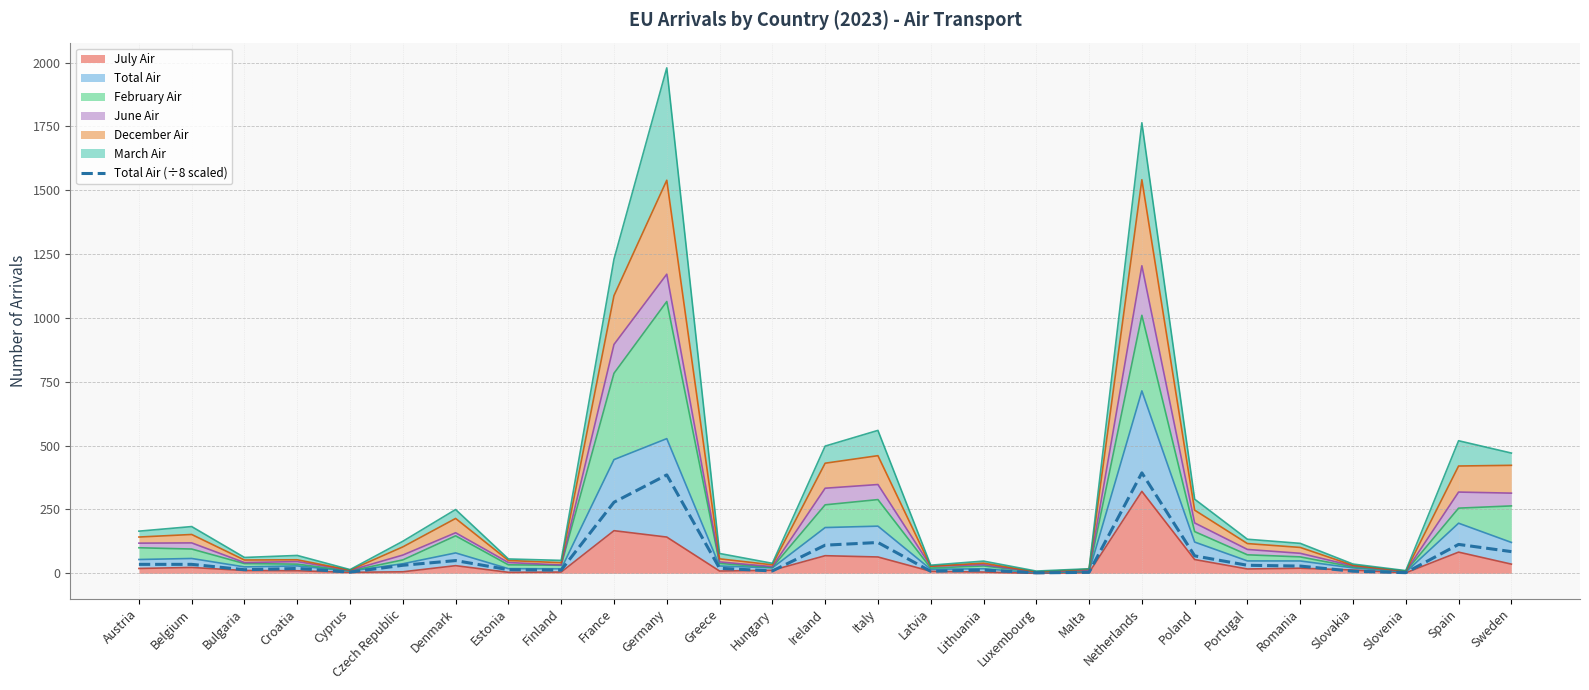

Rank the categories by value from lowest to highest.

Luxembourg, Slovenia, Malta, Cyprus, Latvia, Slovakia, Hungary, Finland, Lithuania, Bulgaria, Estonia, Croatia, Greece, Romania, Czech Republic, Portugal, Austria, Belgium, Denmark, Poland, Sweden, Ireland, Spain, Italy, France, Germany, Netherlands